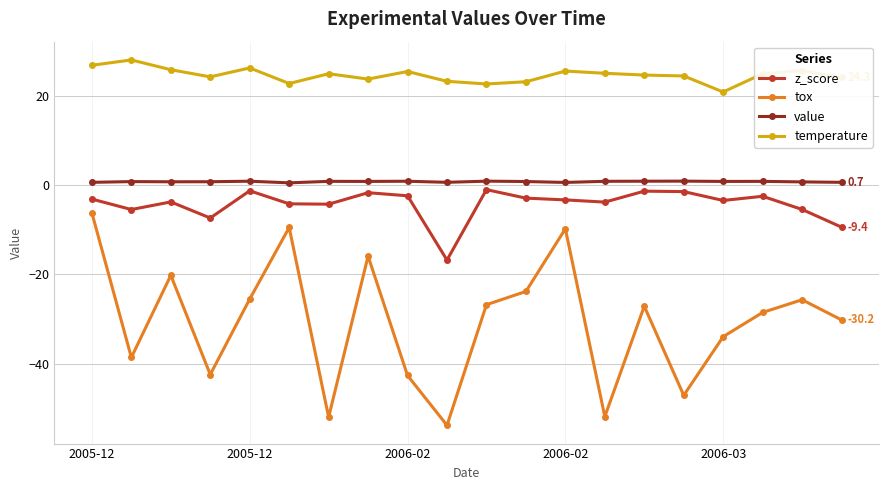

Which series has the largest range (max minus min)?

tox